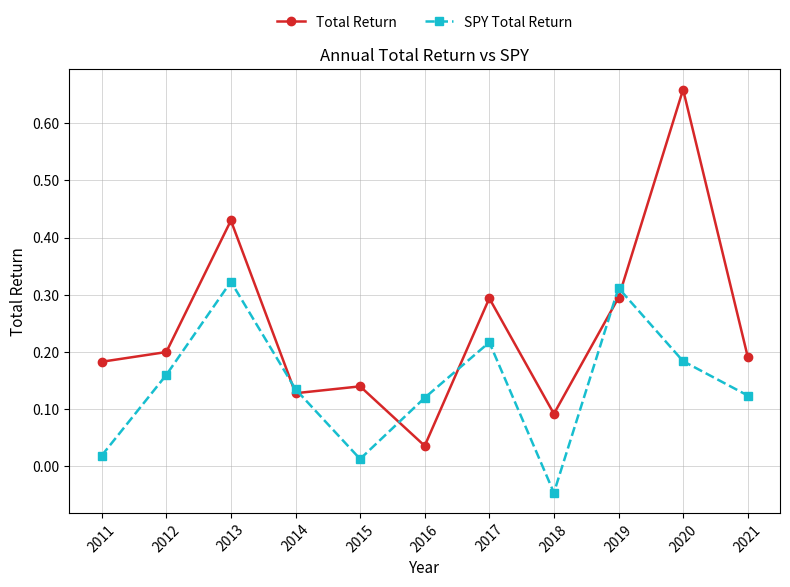

How many lines are shown in the chart?

2